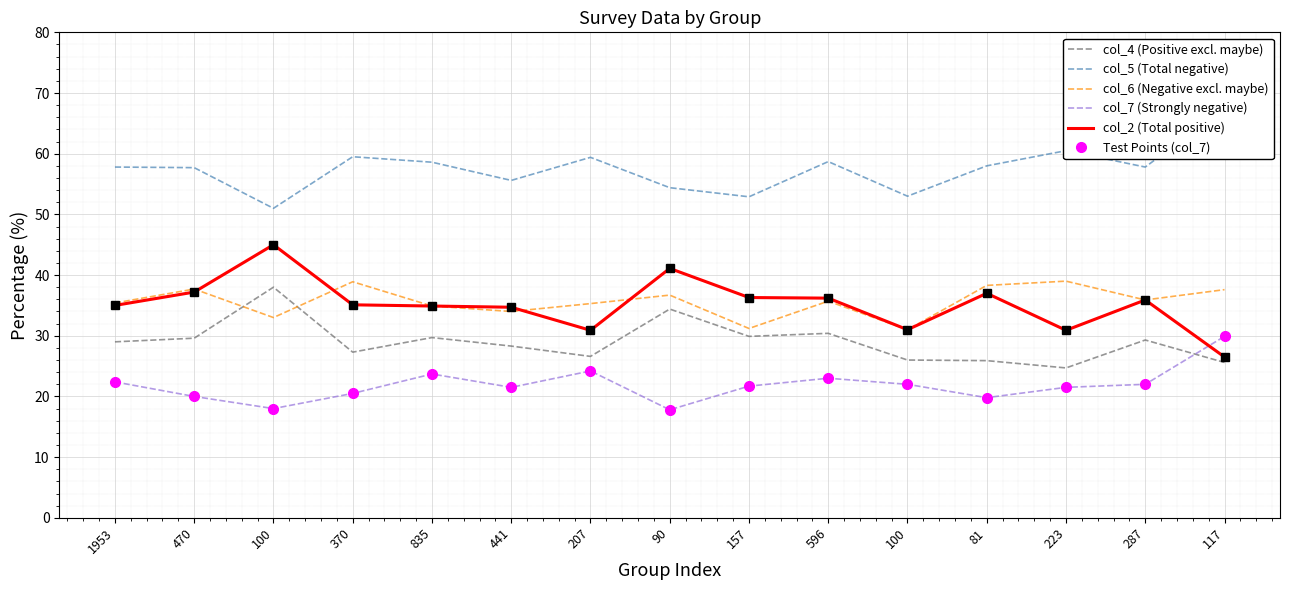

True or false: col_5 (Total negative) and col_7 (Strongly negative) intersect in this chart.

False